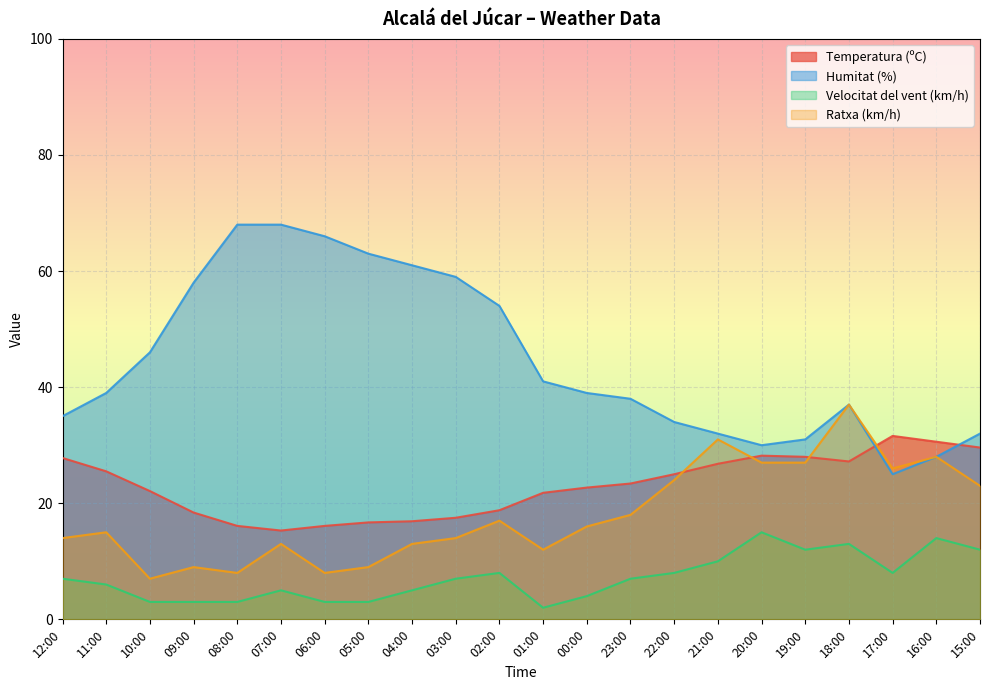

Which series has the widest spread of values?

Humitat (%)